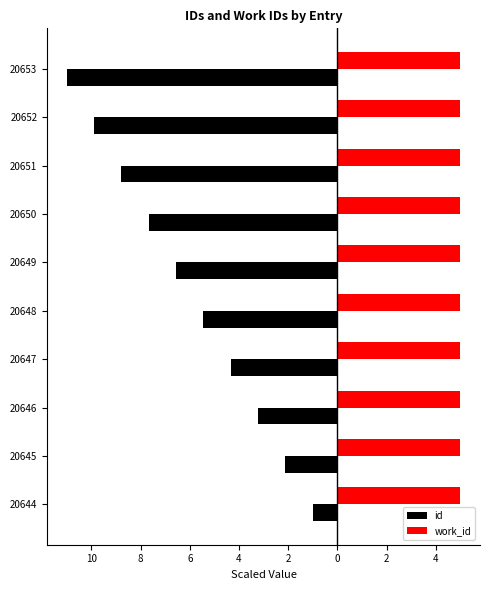

What are all the series names shown in the legend?

id, work_id